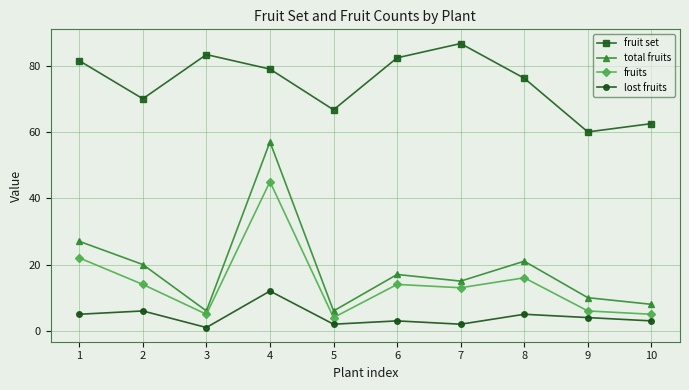

Read the fruits value at 4.

45.0